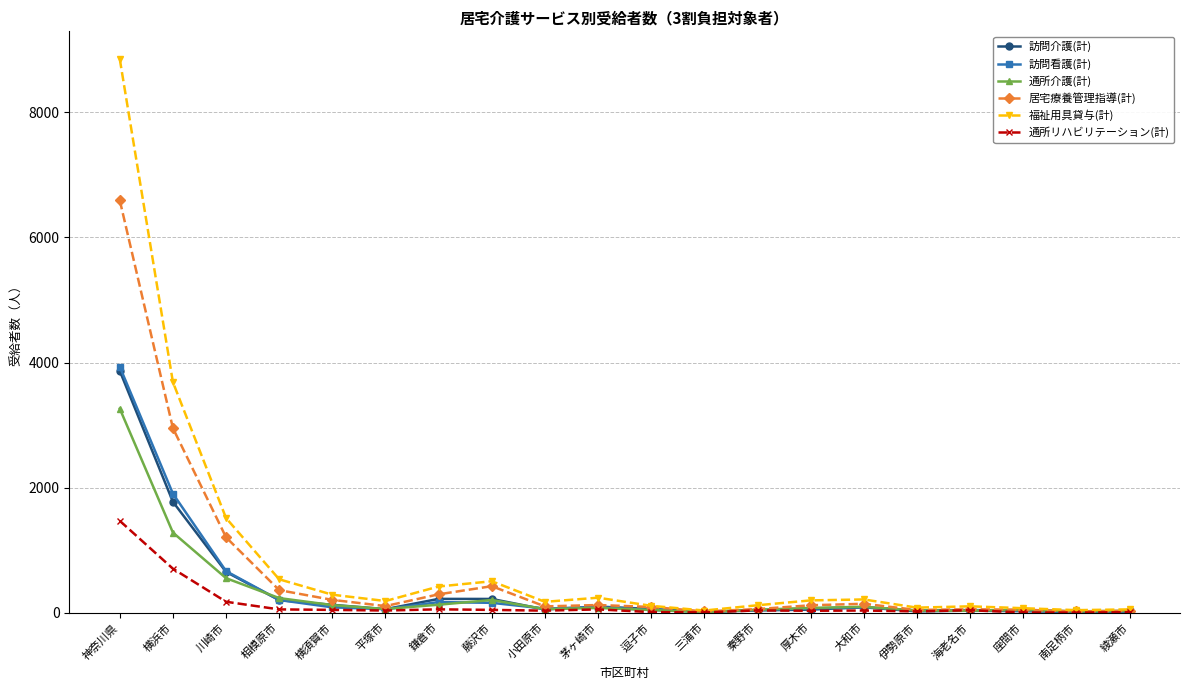

What is the total value across all series at 三浦市?

105